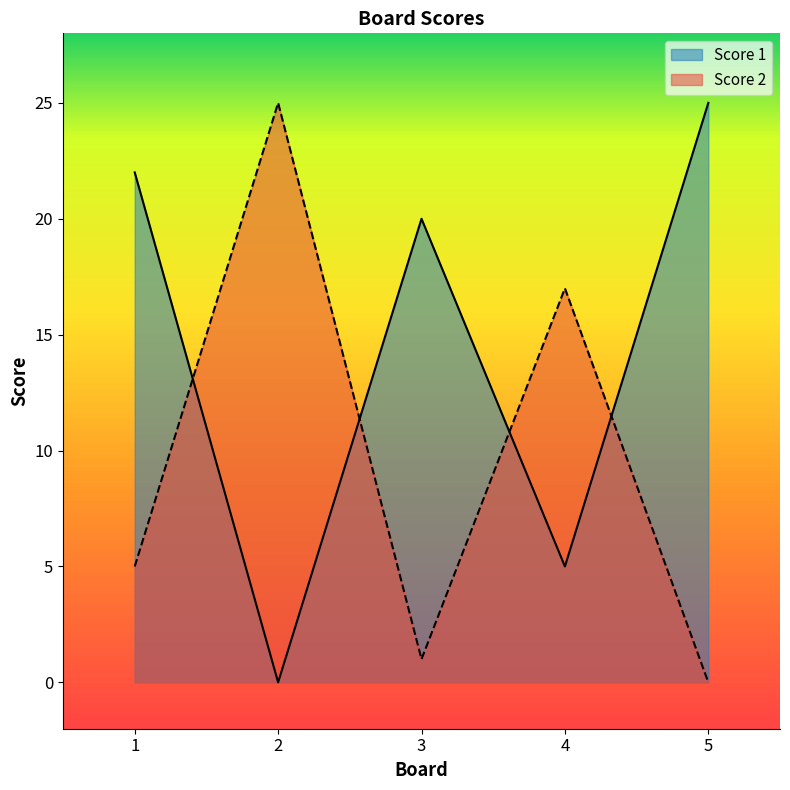

Where is Score 1 nearest to the value 12?

4